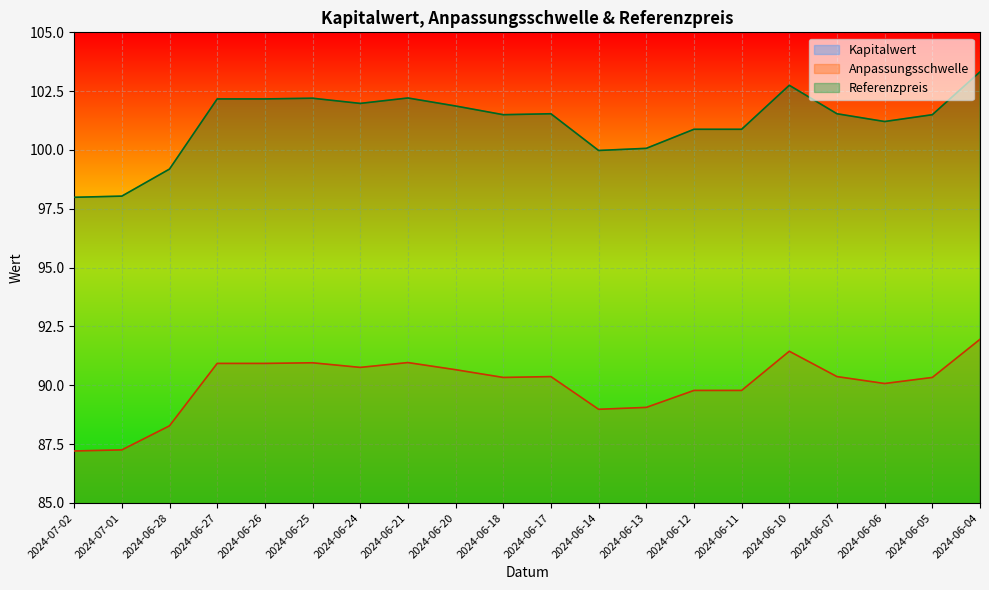

Which series has the largest total across all categories?

Referenzpreis